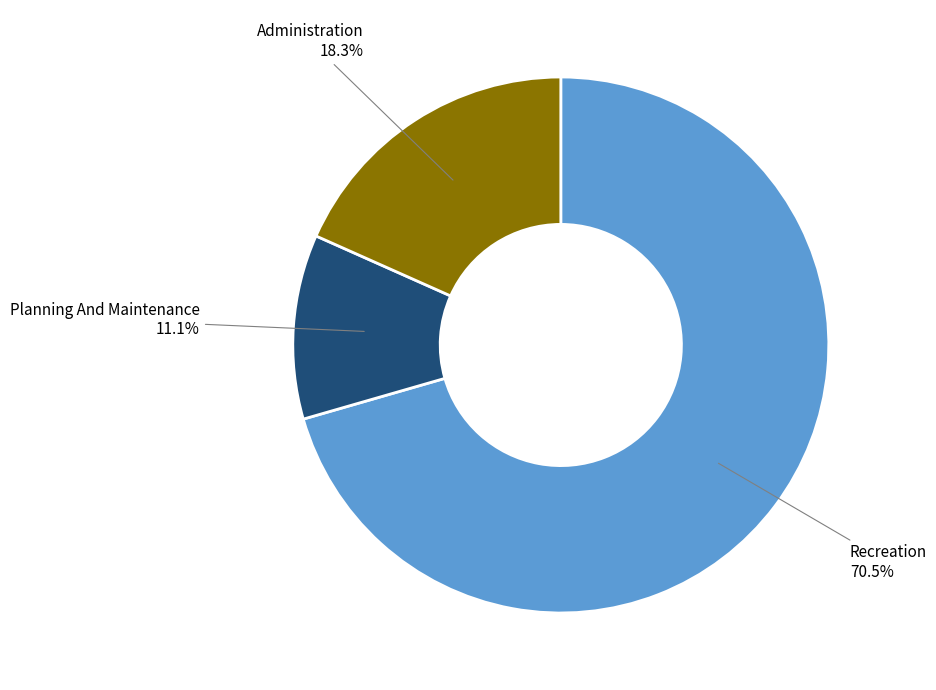

Does Recreation represent more than half of the total?

Yes